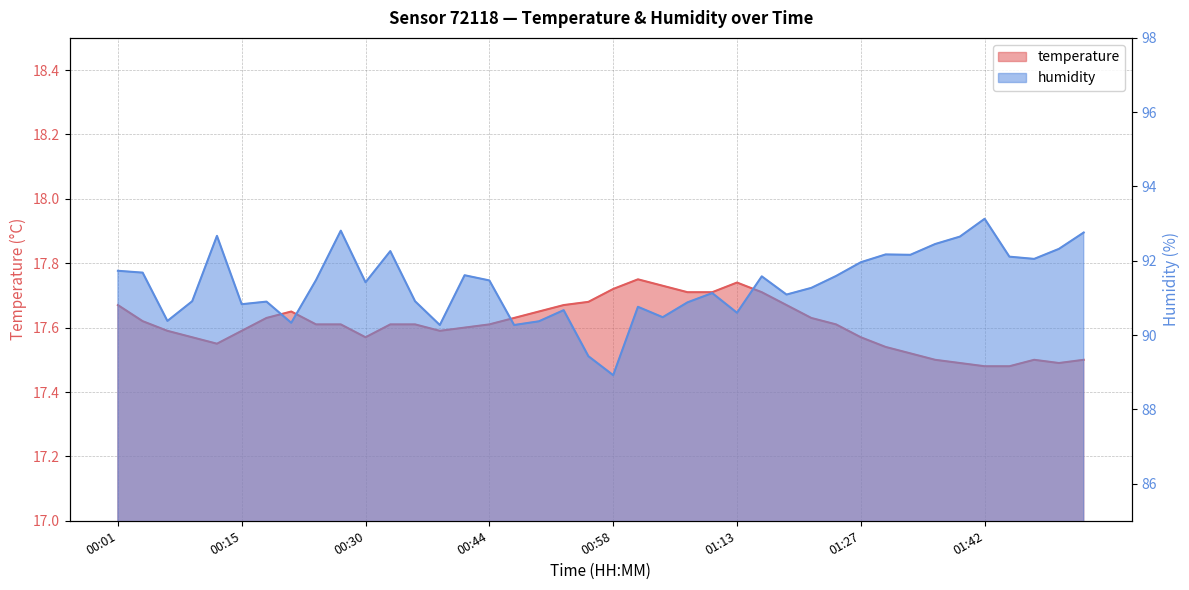

How many values in the humidity series are below 91?

16